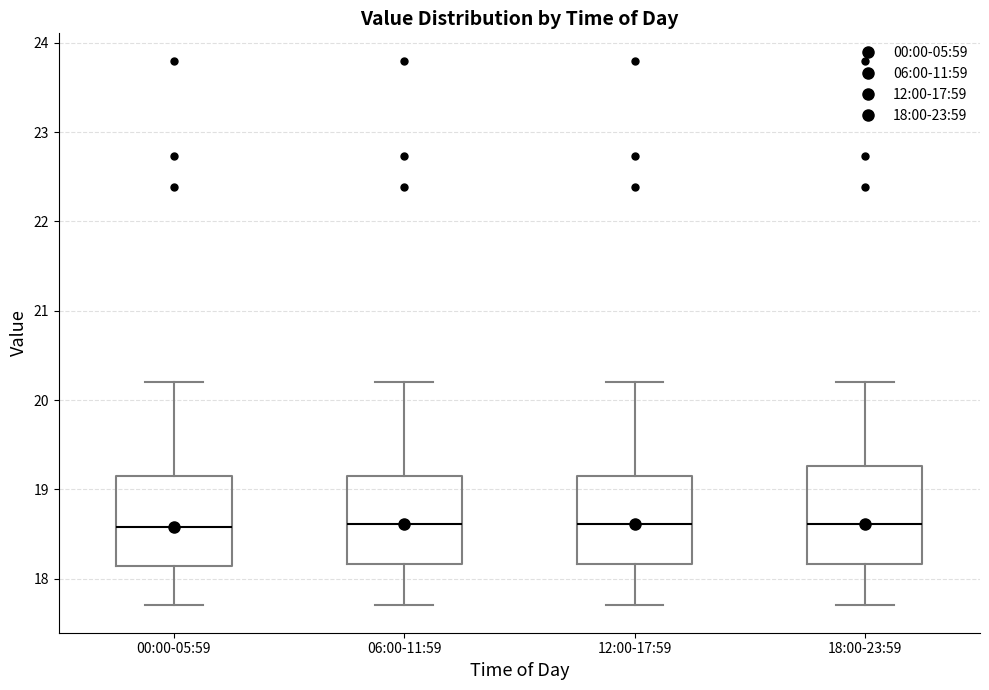

Reading left to right, transcribe this box plot: for each box, give where its median line is, the range the box spans, and where its two whiskers end, as read against the y-axis. The values are not printed on the chart, so give them approximately, as read against the axis.

00:00-05:59: median 18.6, box 18.1 to 19.2, whiskers 17.7 to 20.2
06:00-11:59: median 18.6, box 18.2 to 19.2, whiskers 17.7 to 20.2
12:00-17:59: median 18.6, box 18.2 to 19.2, whiskers 17.7 to 20.2
18:00-23:59: median 18.6, box 18.2 to 19.3, whiskers 17.7 to 20.2